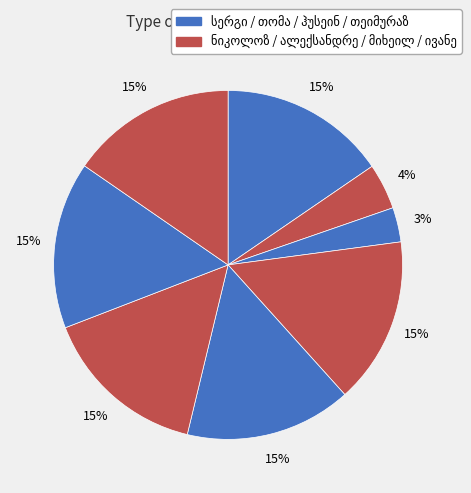

Is there a majority slice in this chart?

No